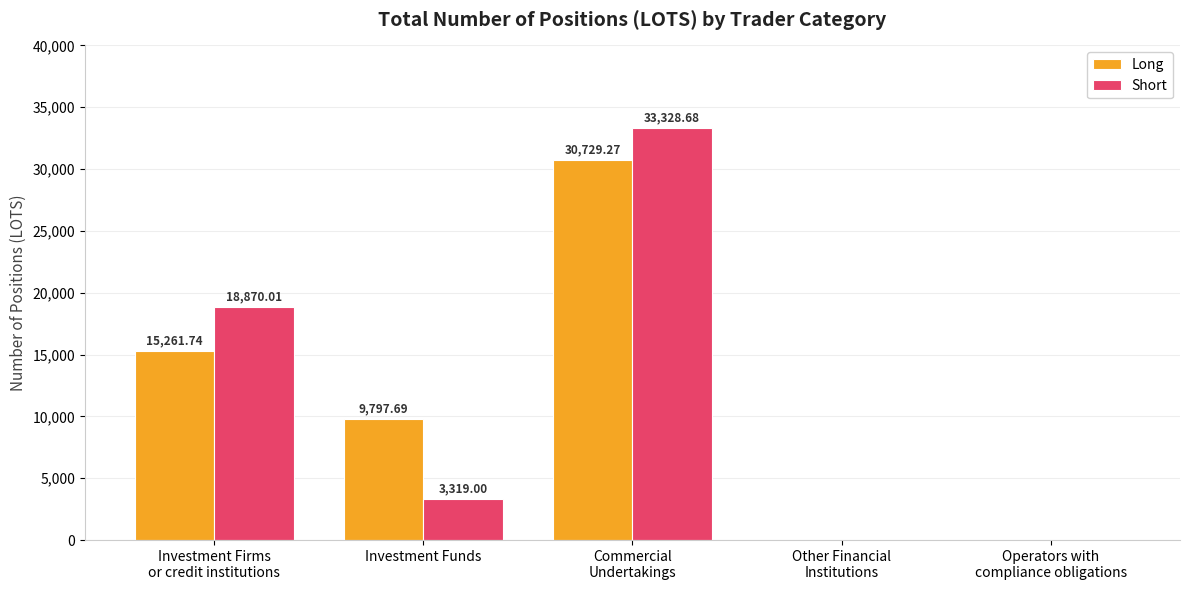

What is the difference between the Long values at Other Financial
Institutions and Commercial
Undertakings?

30729.3